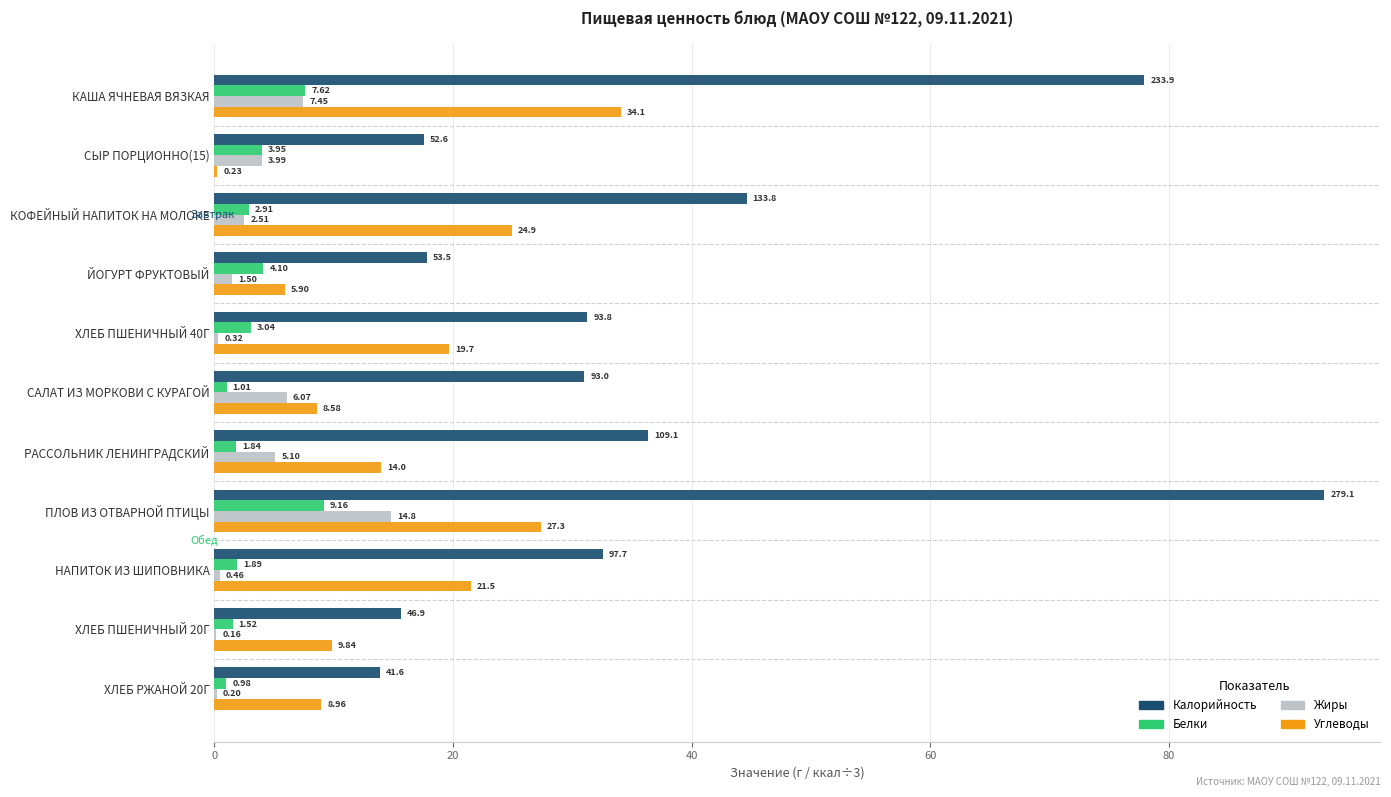

Which series has the largest total across all categories?

Калорийность